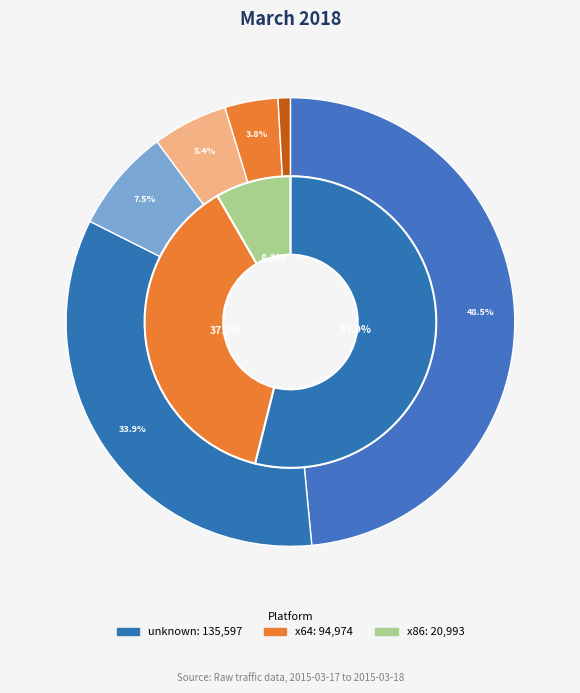

The 2015-03-17 slice represents 95% of the pie. True or false?

False